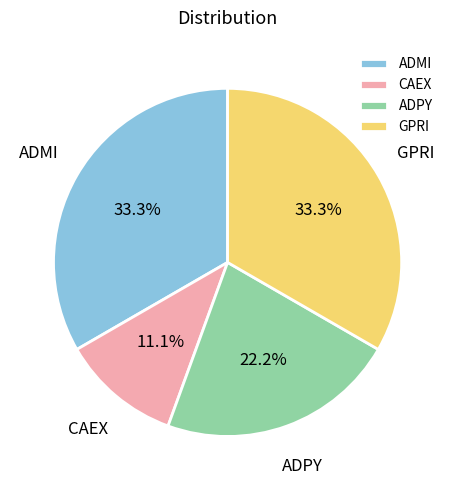

What is the ratio of the value at ADMI to the value at ADPY?

1.5